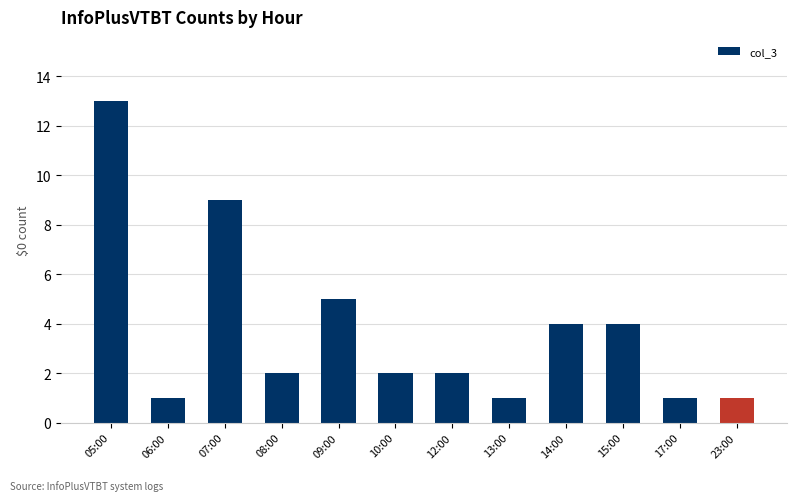

What is the difference between the values at 07:00 and 09:00?

4